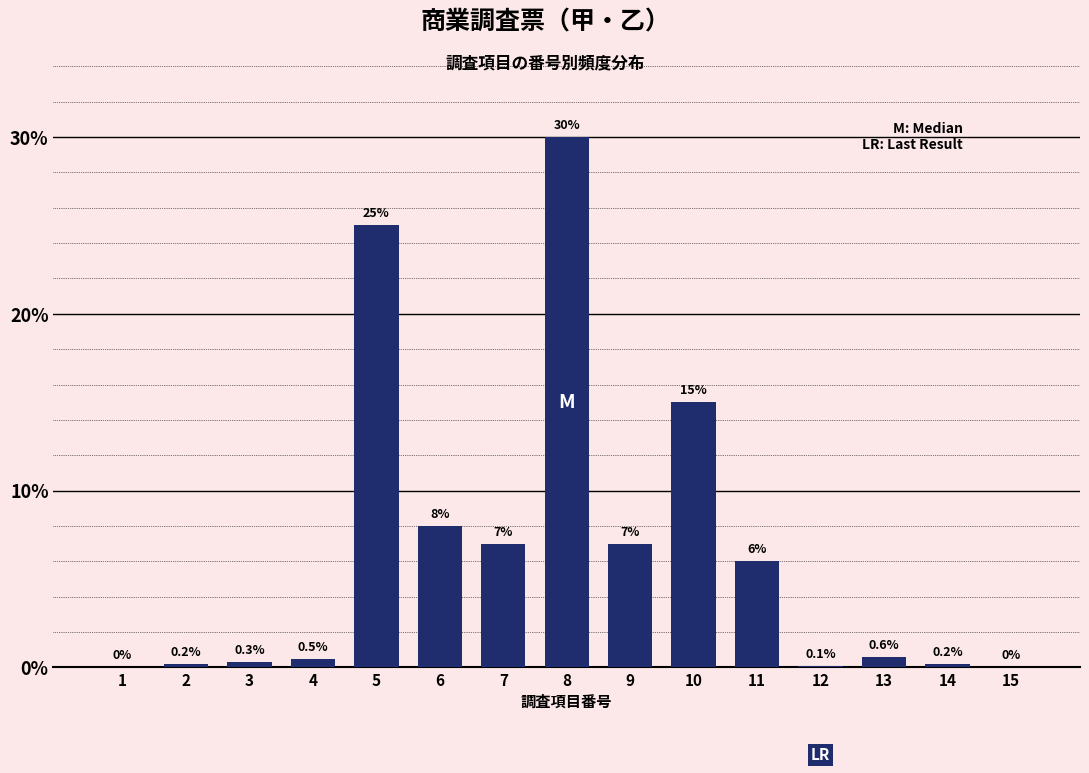

Reading right to left, what are all the values shown in this chart?

15=0.0	14=0.2	13=0.6	12=0.1	11=6.0	10=15.0	9=7.0	8=30.0	7=7.0	6=8.0	5=25.0	4=0.5	3=0.3	2=0.2	1=0.0